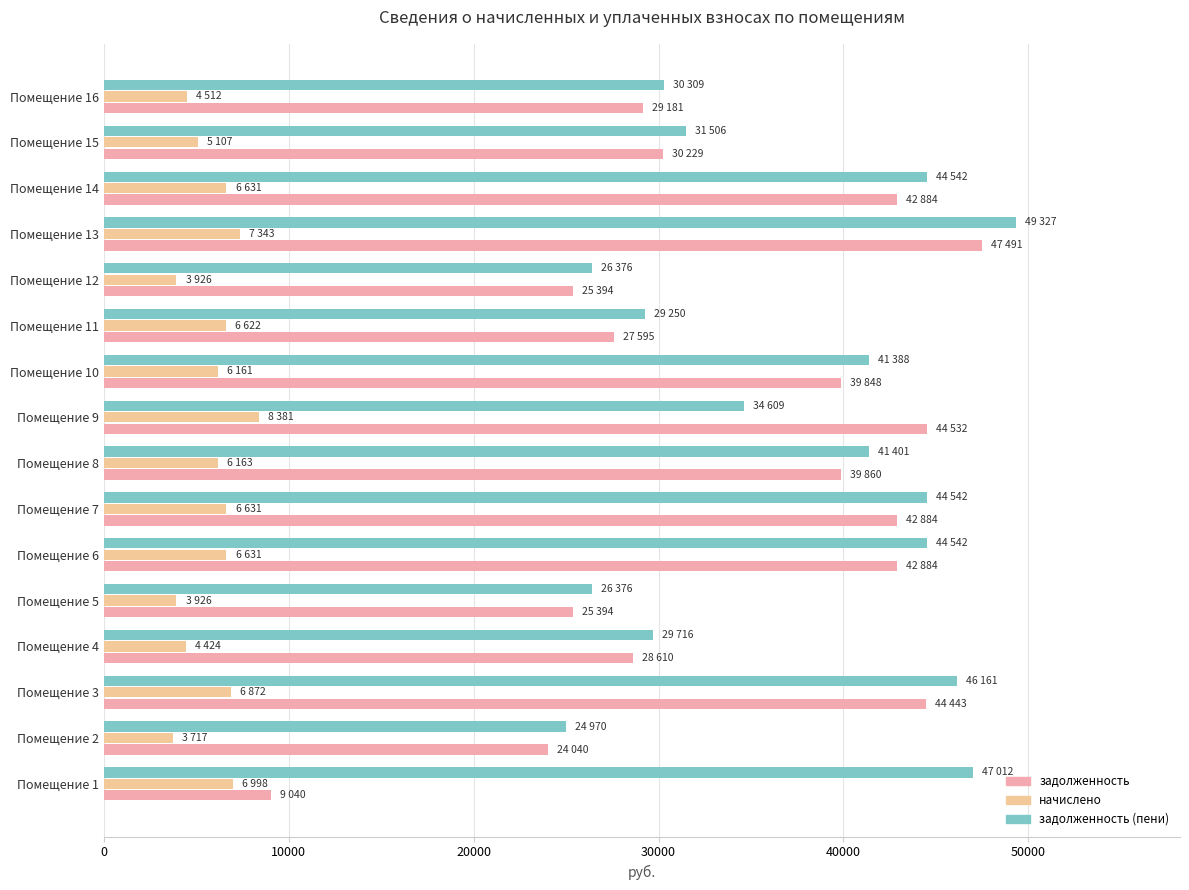

What is the highest value of the задолженность (пени) series?

49327.2